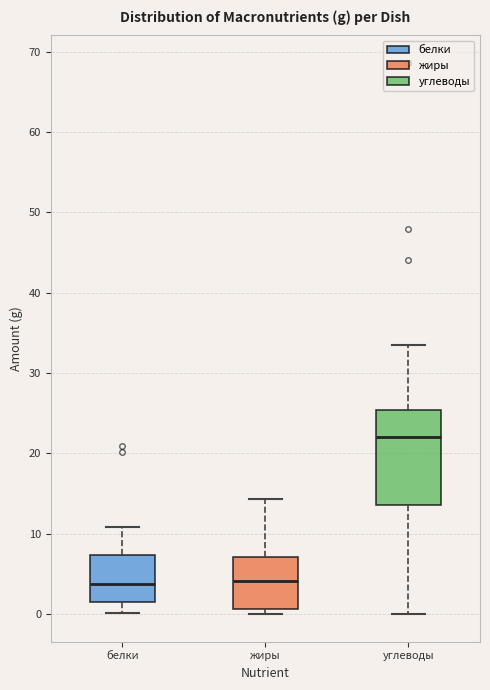

Where does the upper whisker of the box for белки end on the y-axis? The values are not printed on the chart, so give them approximately, as read against the axis.

11